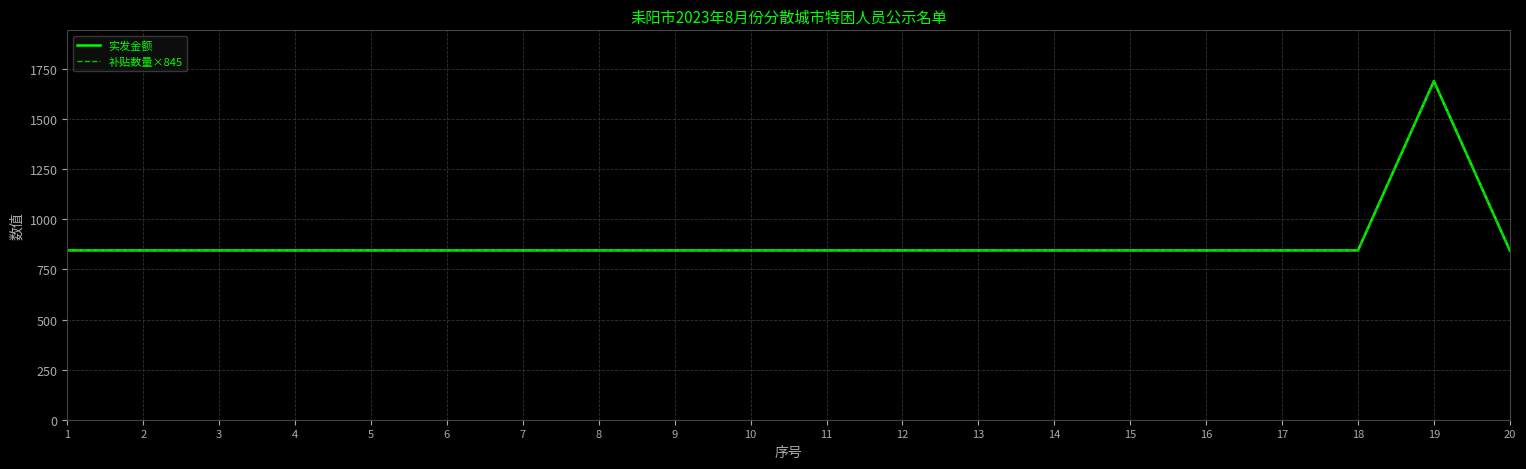

At which label is 补贴数量×845 closest to 1267?

1